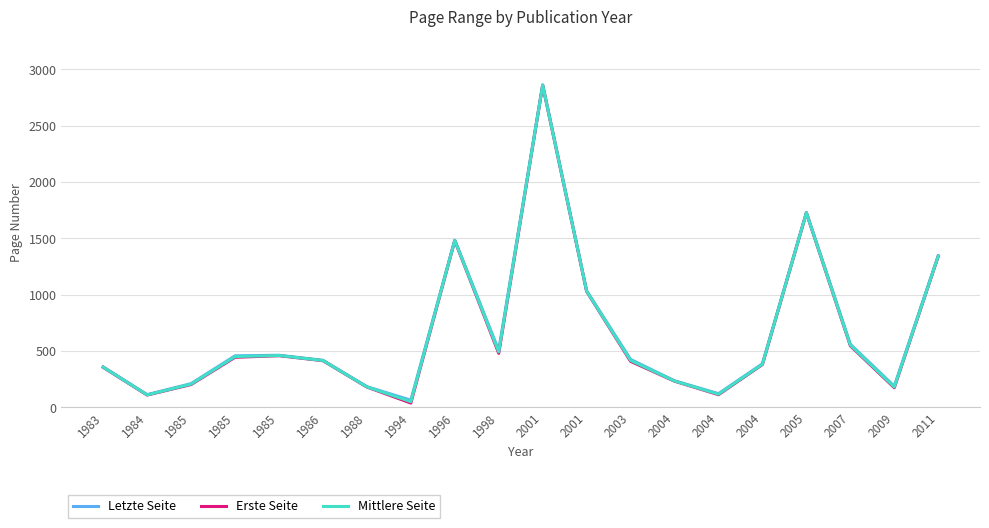

What is the difference between the Letzte Seite values at 2009 and 2004?

48.0